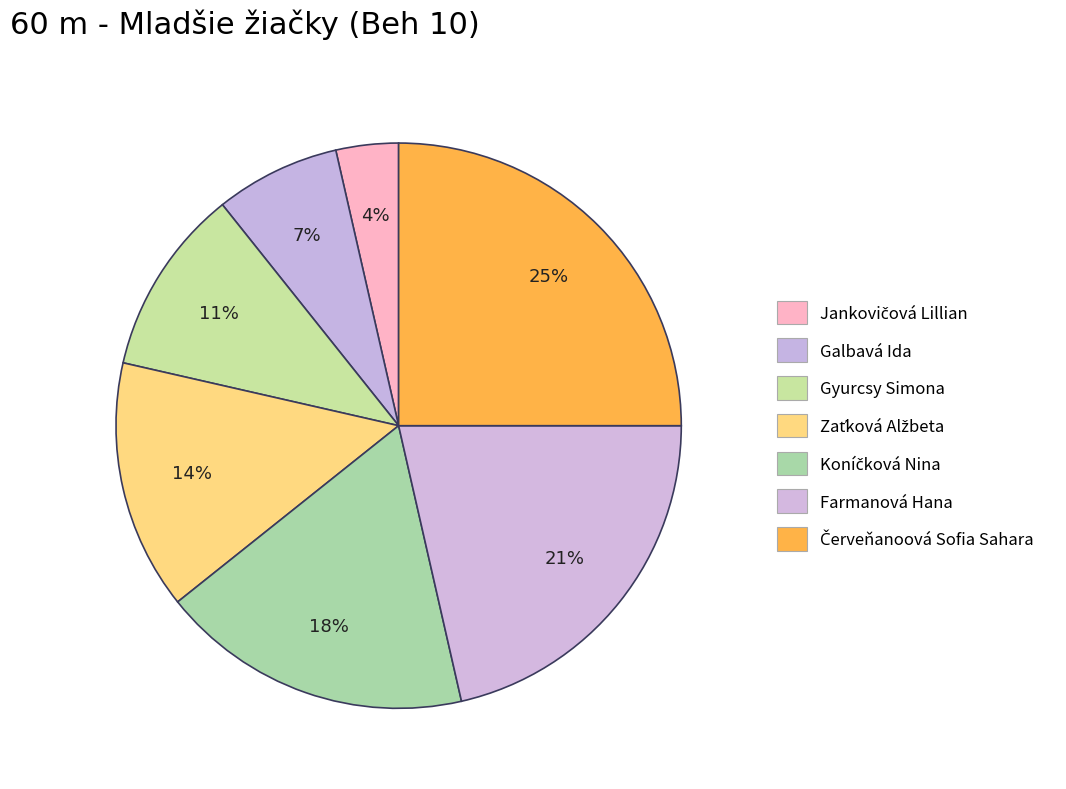

Is there any slice that represents more than half of the pie?

No